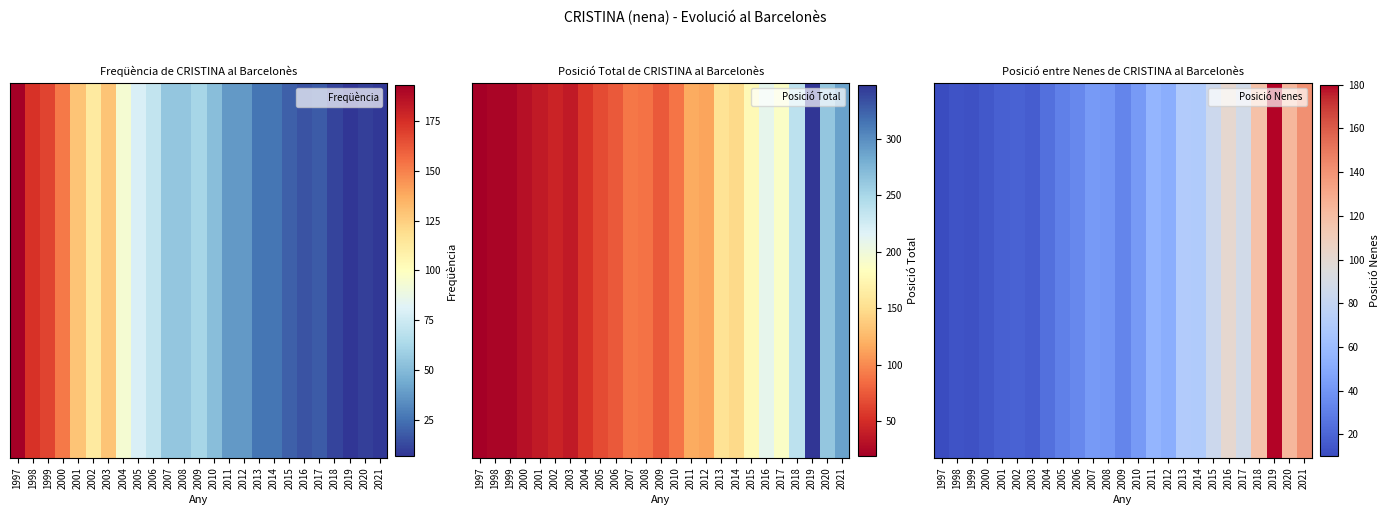

What is the change in value from 1999 to 2001?

+6